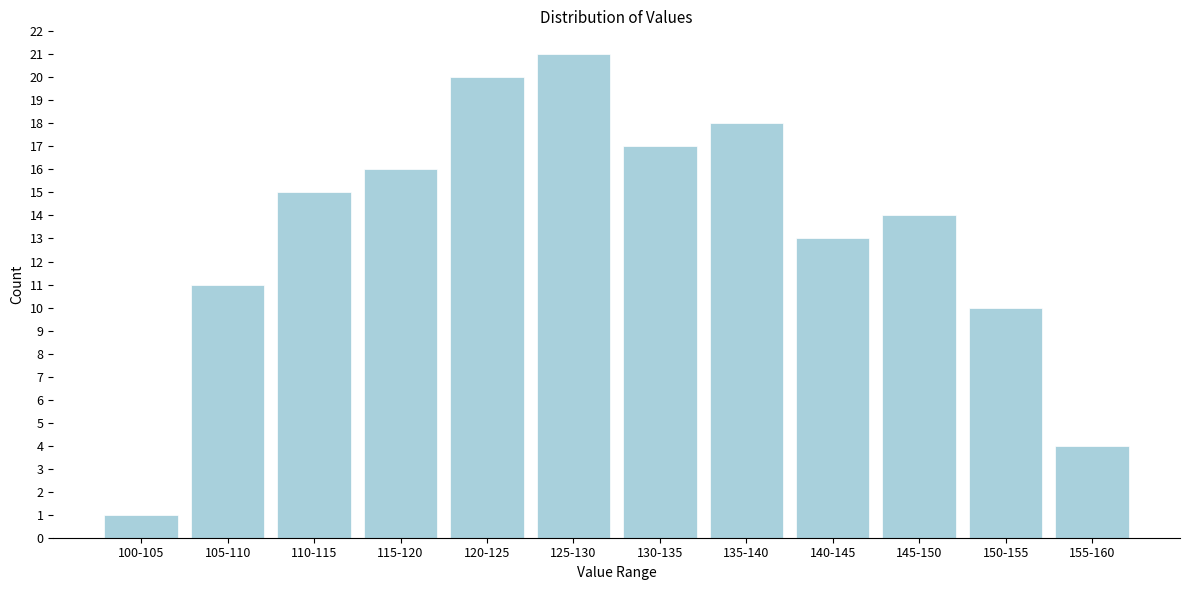

Reading right to left, extract all data points from this chart.

155-160=4	150-155=10	145-150=14	140-145=13	135-140=18	130-135=17	125-130=21	120-125=20	115-120=16	110-115=15	105-110=11	100-105=1